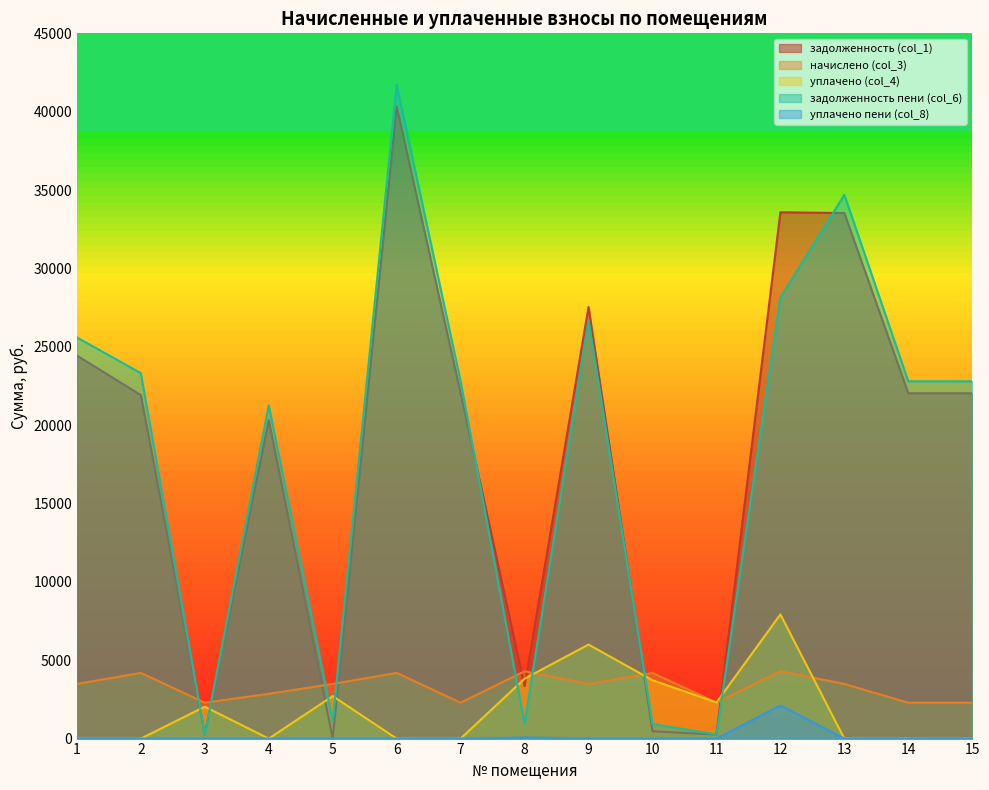

How many times do начислено (col_3) and уплачено (col_4) cross each other?

3